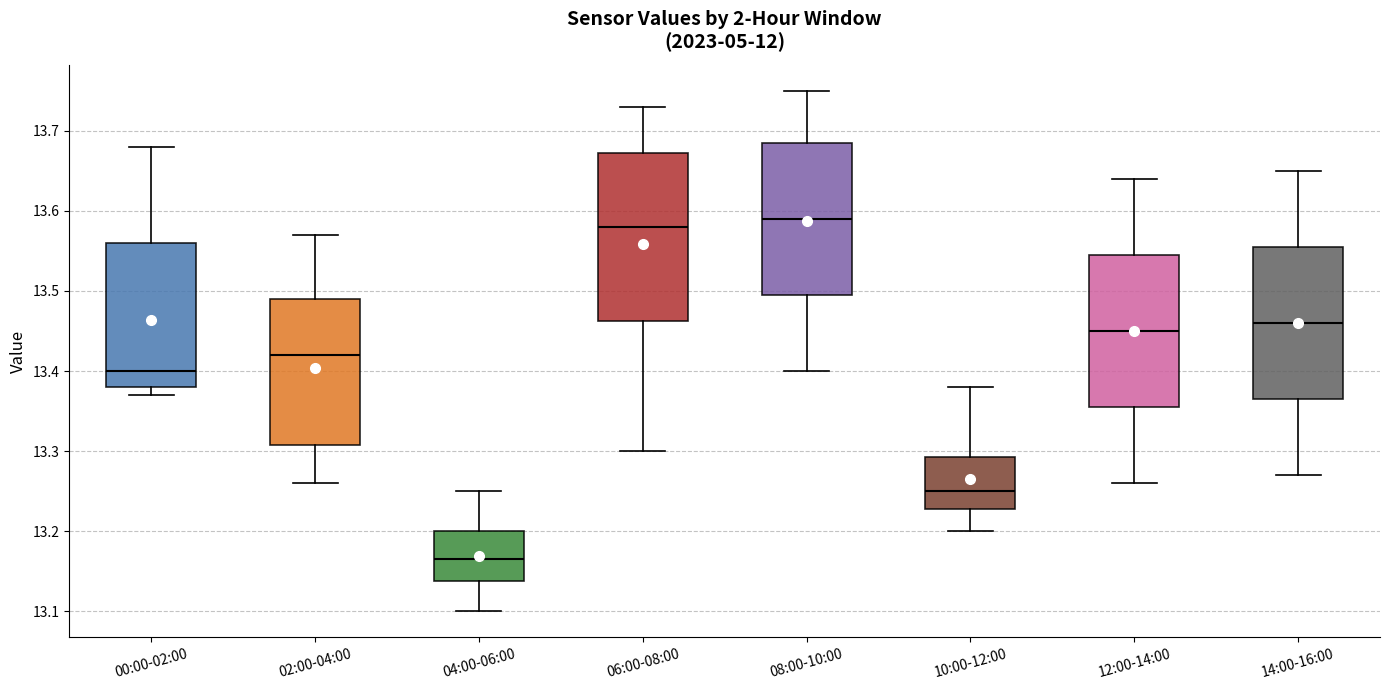

Where does the median line of the box for 08:00-10:00 sit on the y-axis? The values are not printed on the chart, so give them approximately, as read against the axis.

13.59